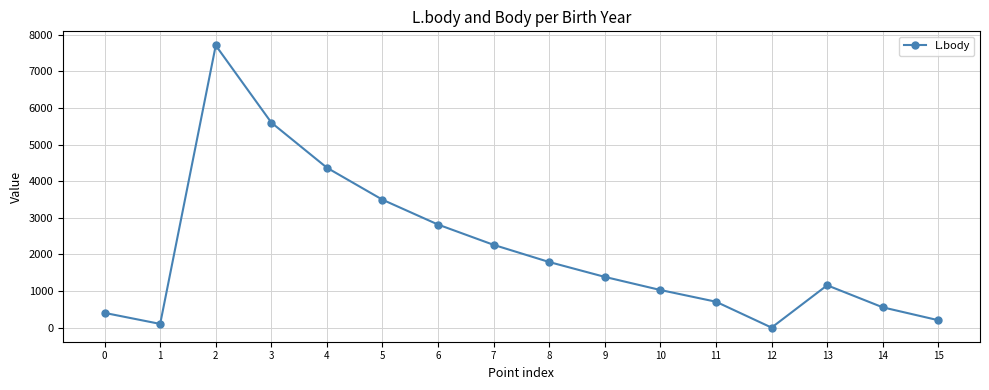

How many values are below 1385?

8